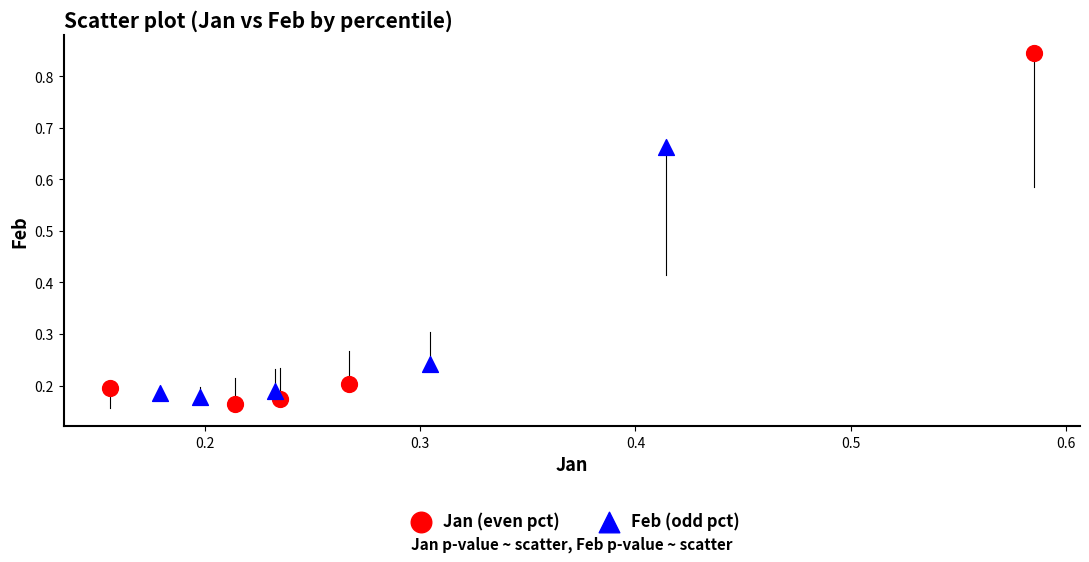

Which series has the largest Y range (max minus min)?

Jan (even pct)